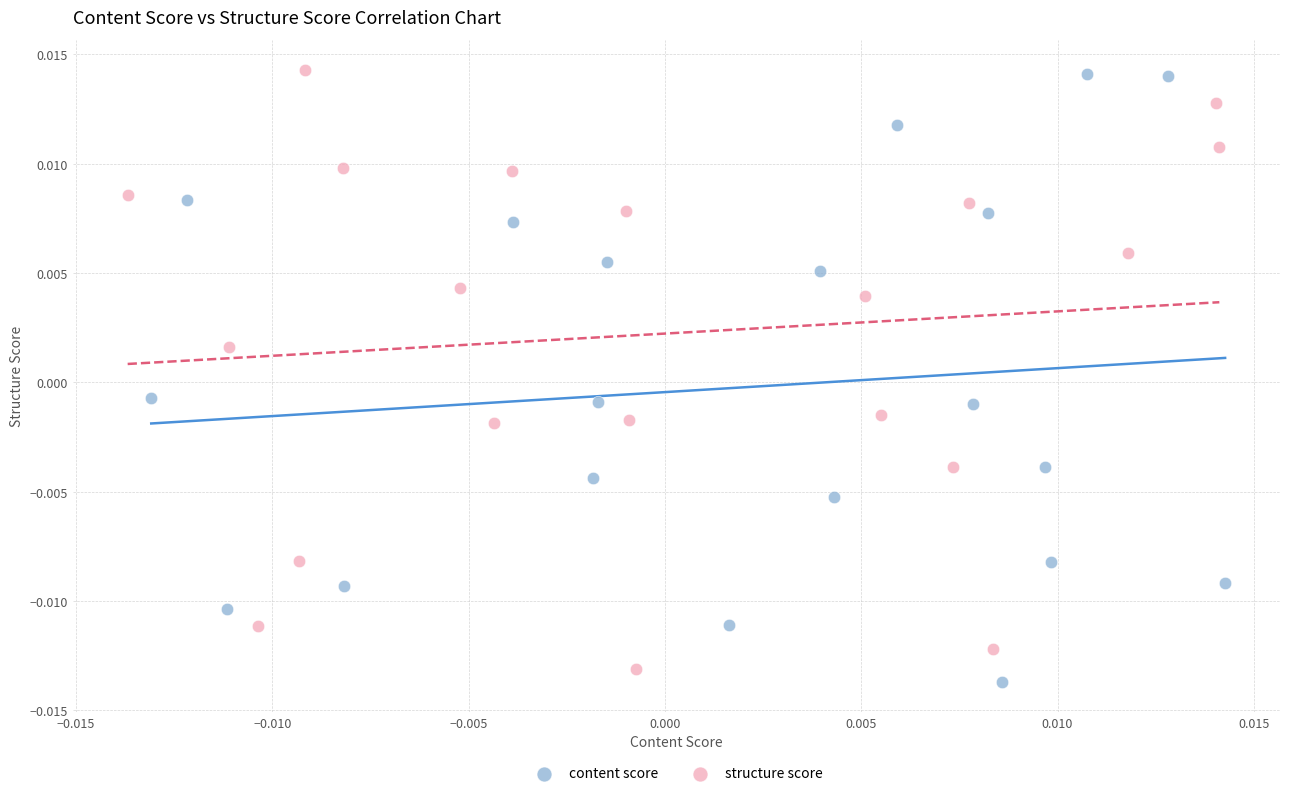

Which series reaches the minimum Y coordinate?

content score